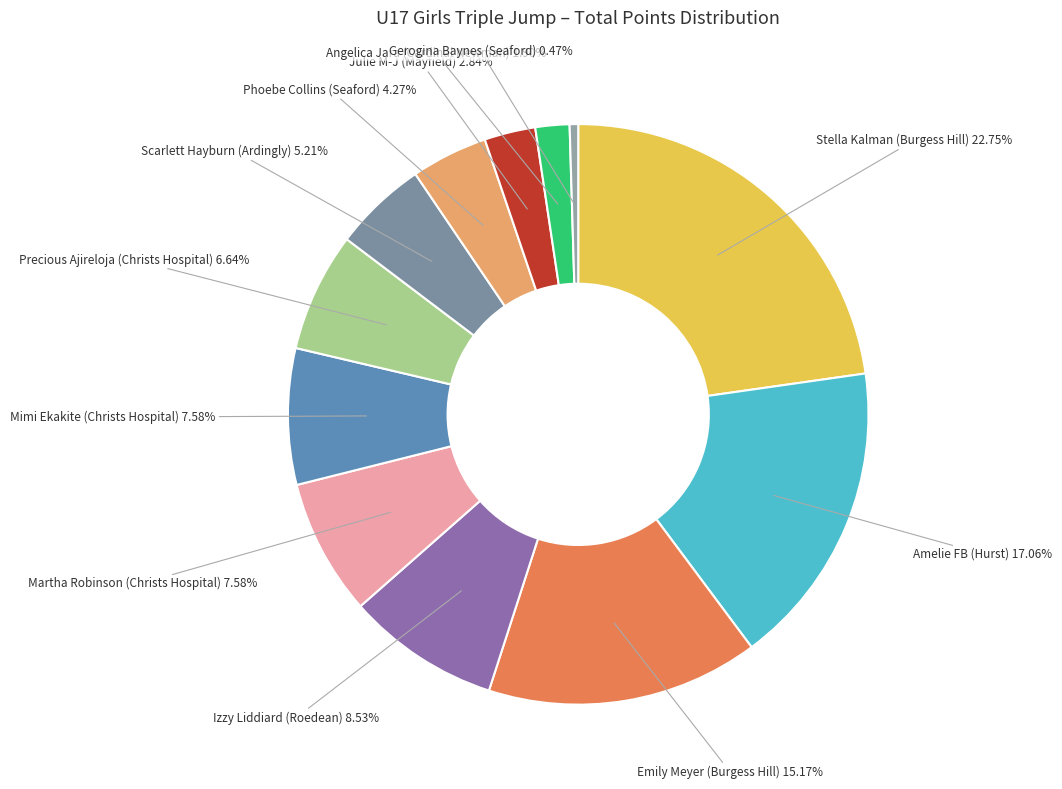

To the nearest percent, what is the difference between the largest and smallest slice percentages?

22%